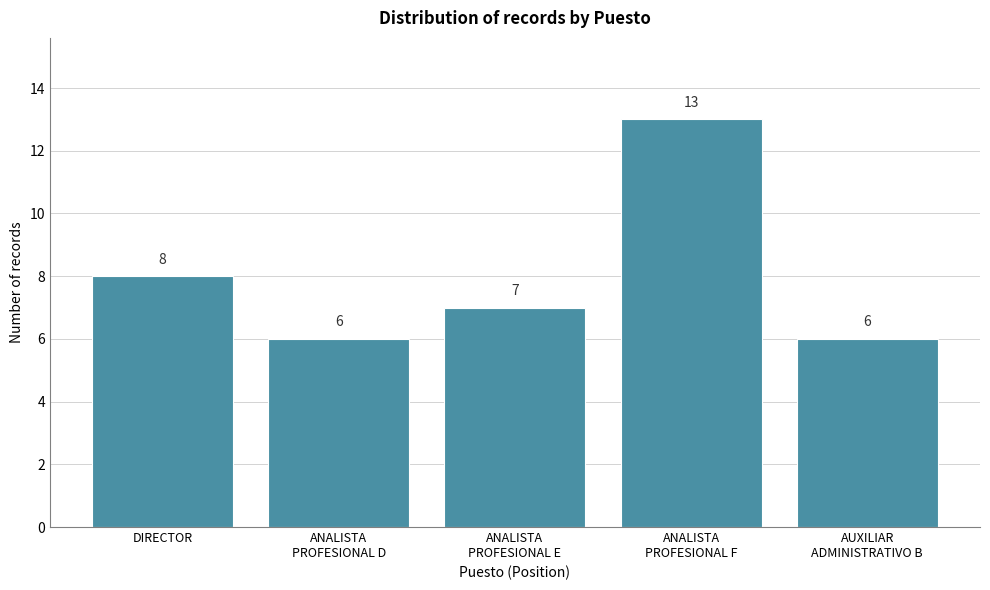

Reading left to right, extract all data points from this chart.

8	6	7	13	6